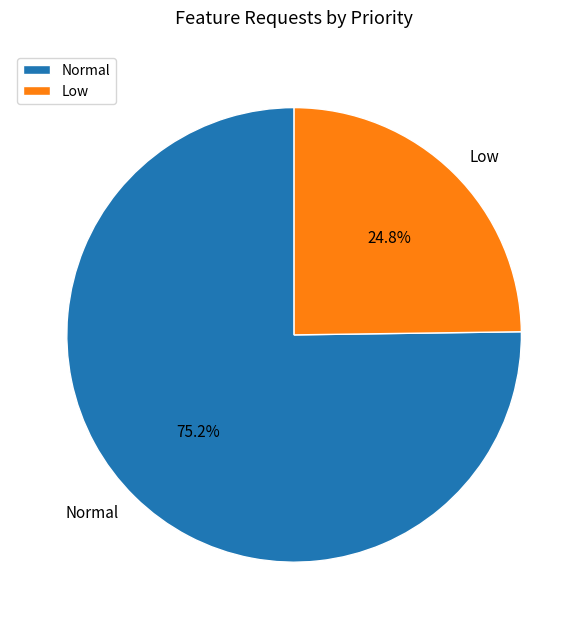

How many slices are in this pie chart?

2